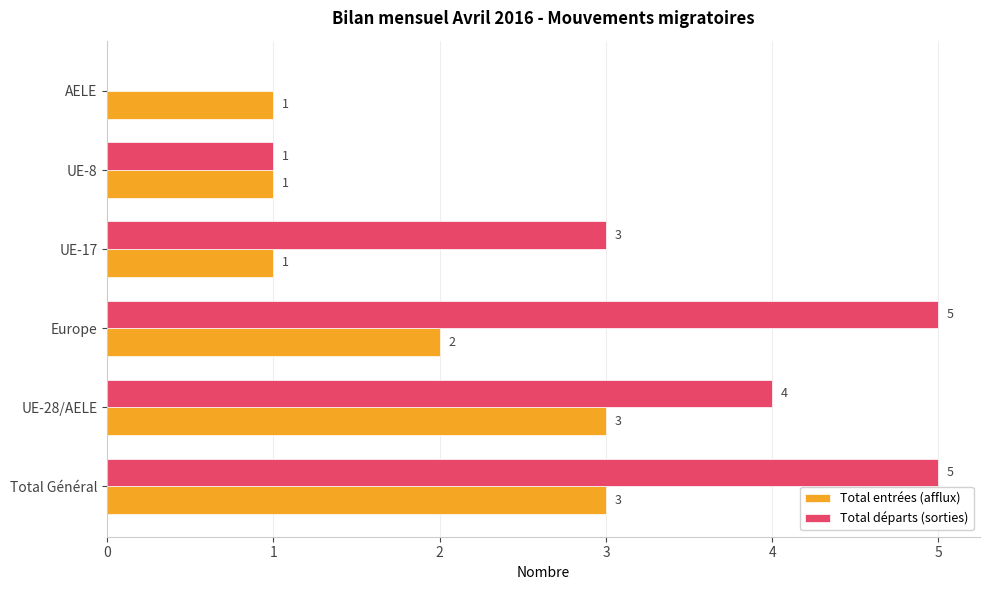

Count the Total départs (sorties) values in the range 1 to 5.

5